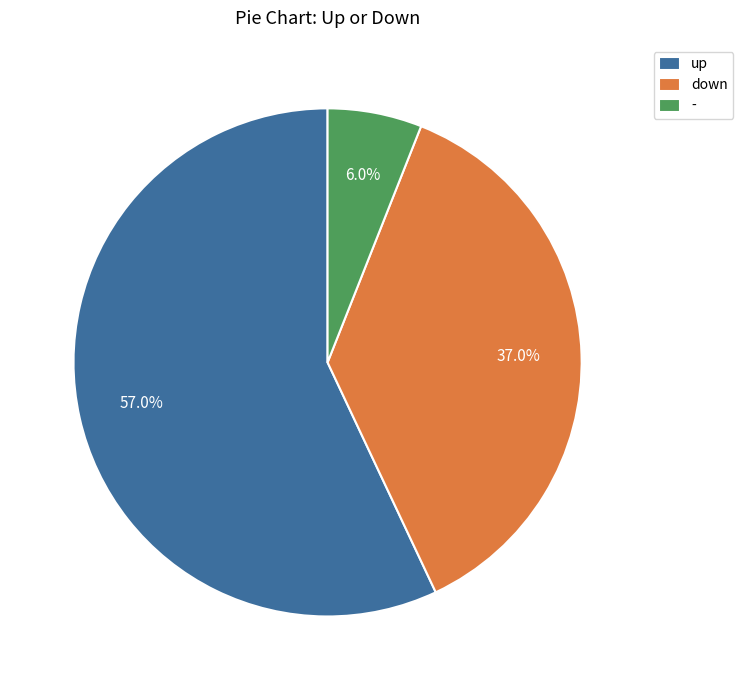

Which has a higher value, up or -?

up